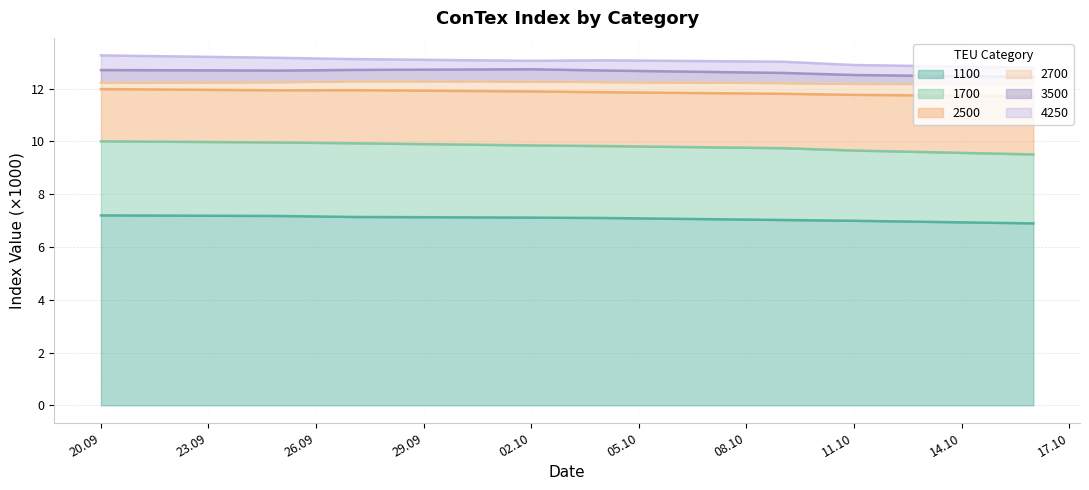

What is the lowest value of the 1100 series?

6.9